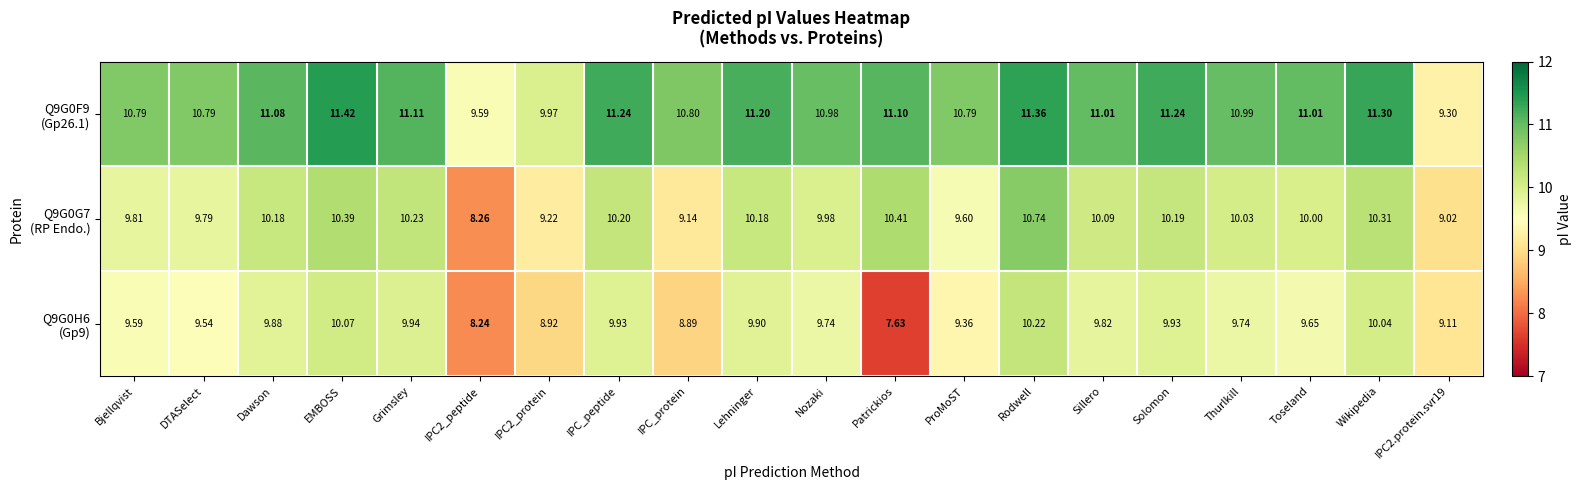

At which category is the sum across all series the highest?

Rodwell